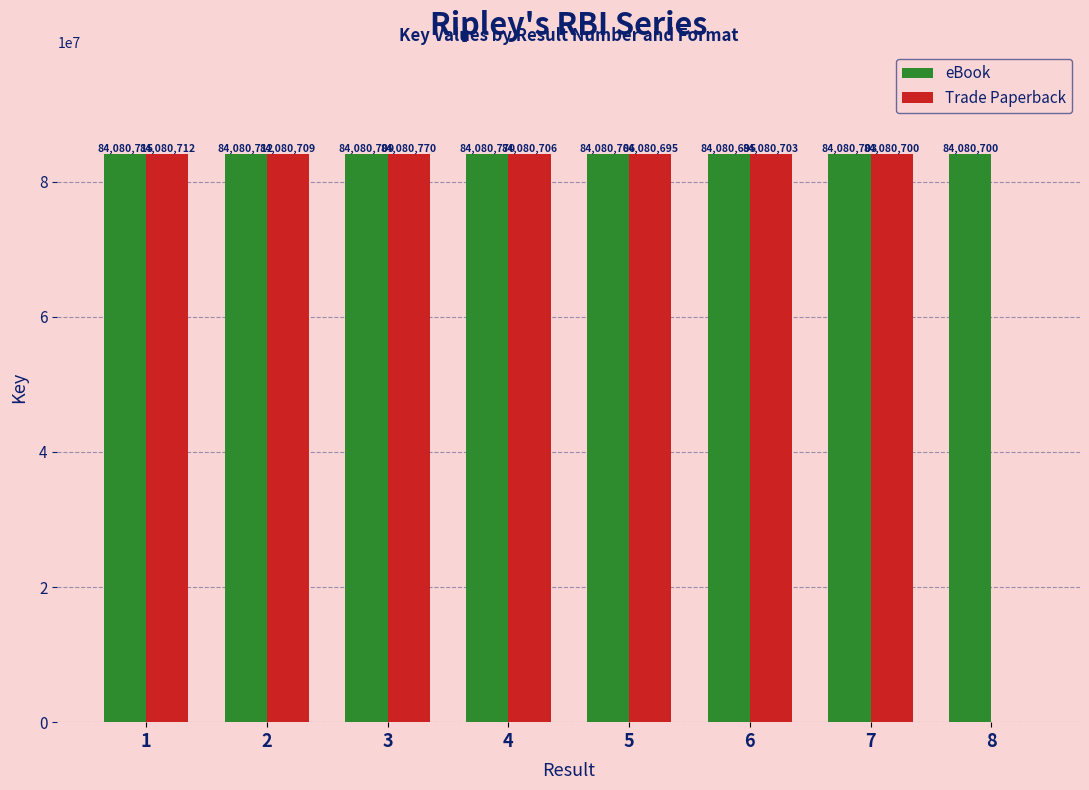

Which category has the highest value in the eBook series?

4